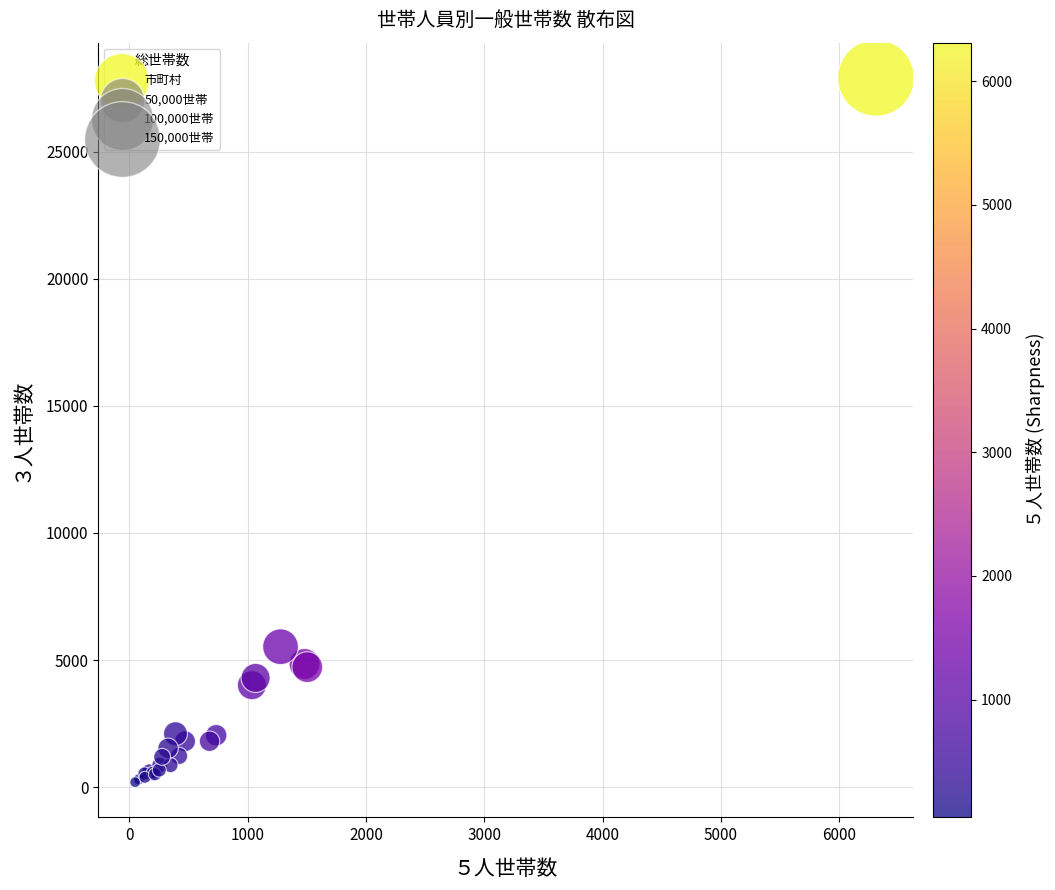

What Y value in the scatter plot is closest to 14046?

5524